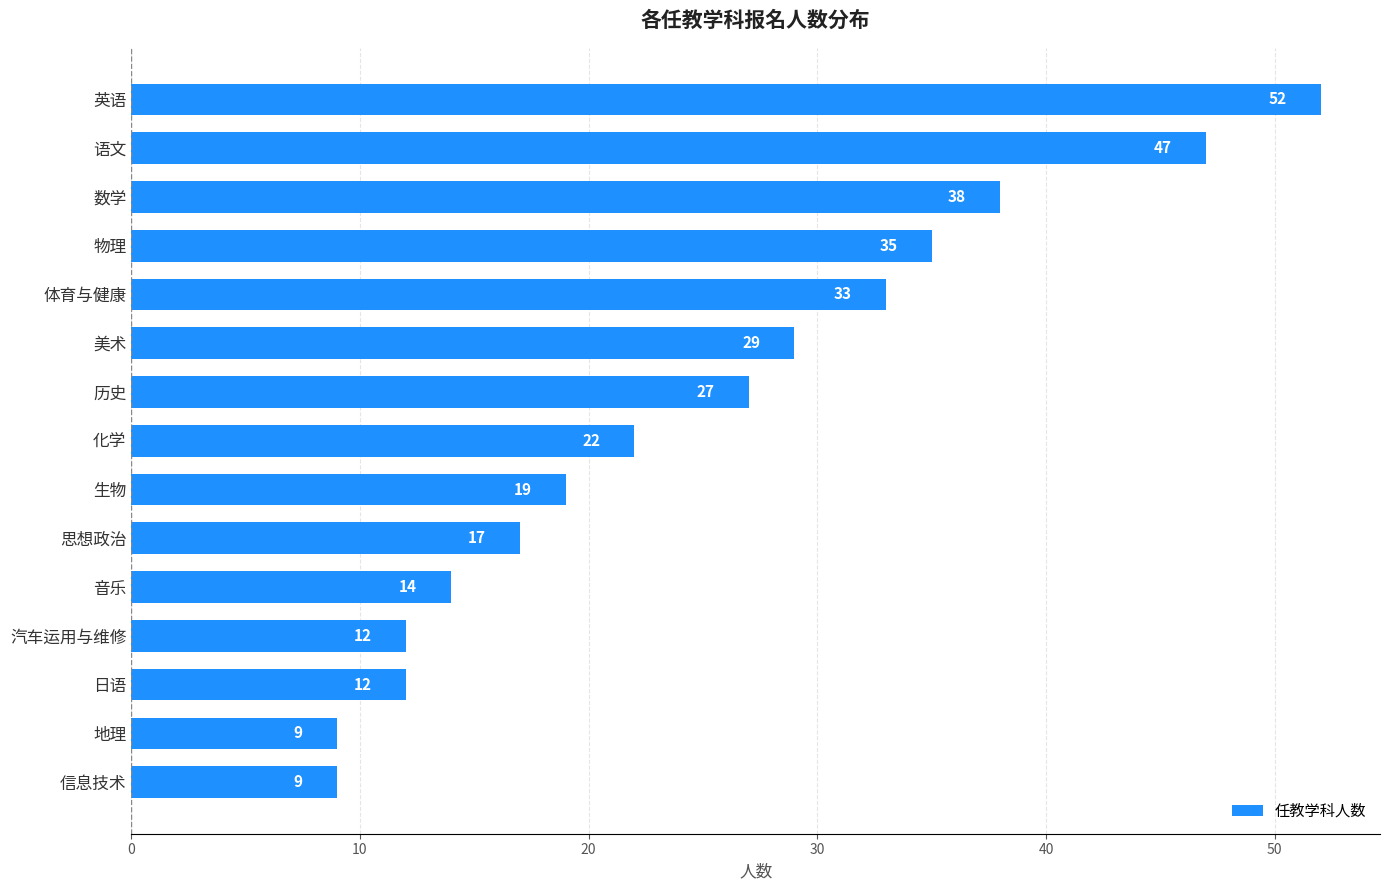

What position from the bottom is 音乐?

5